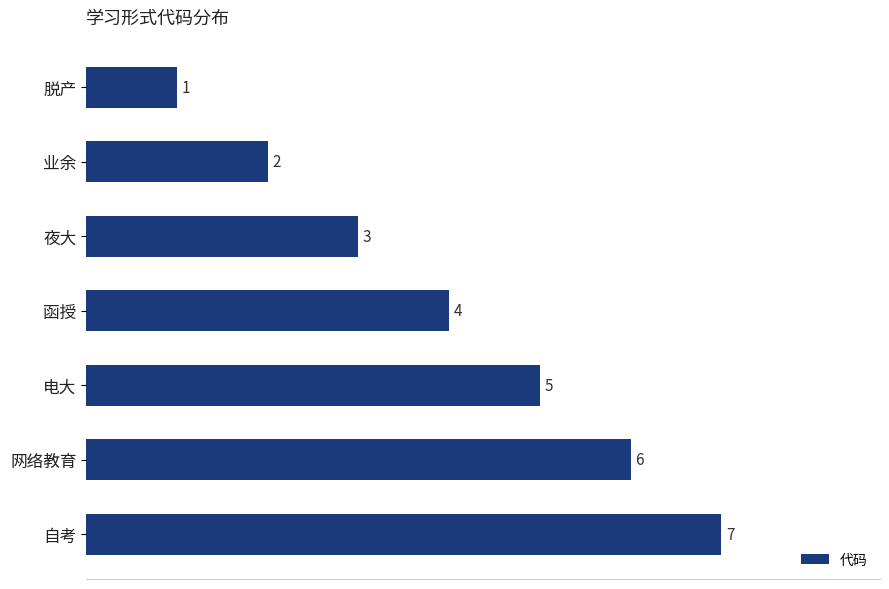

How many data points does each series have?

7